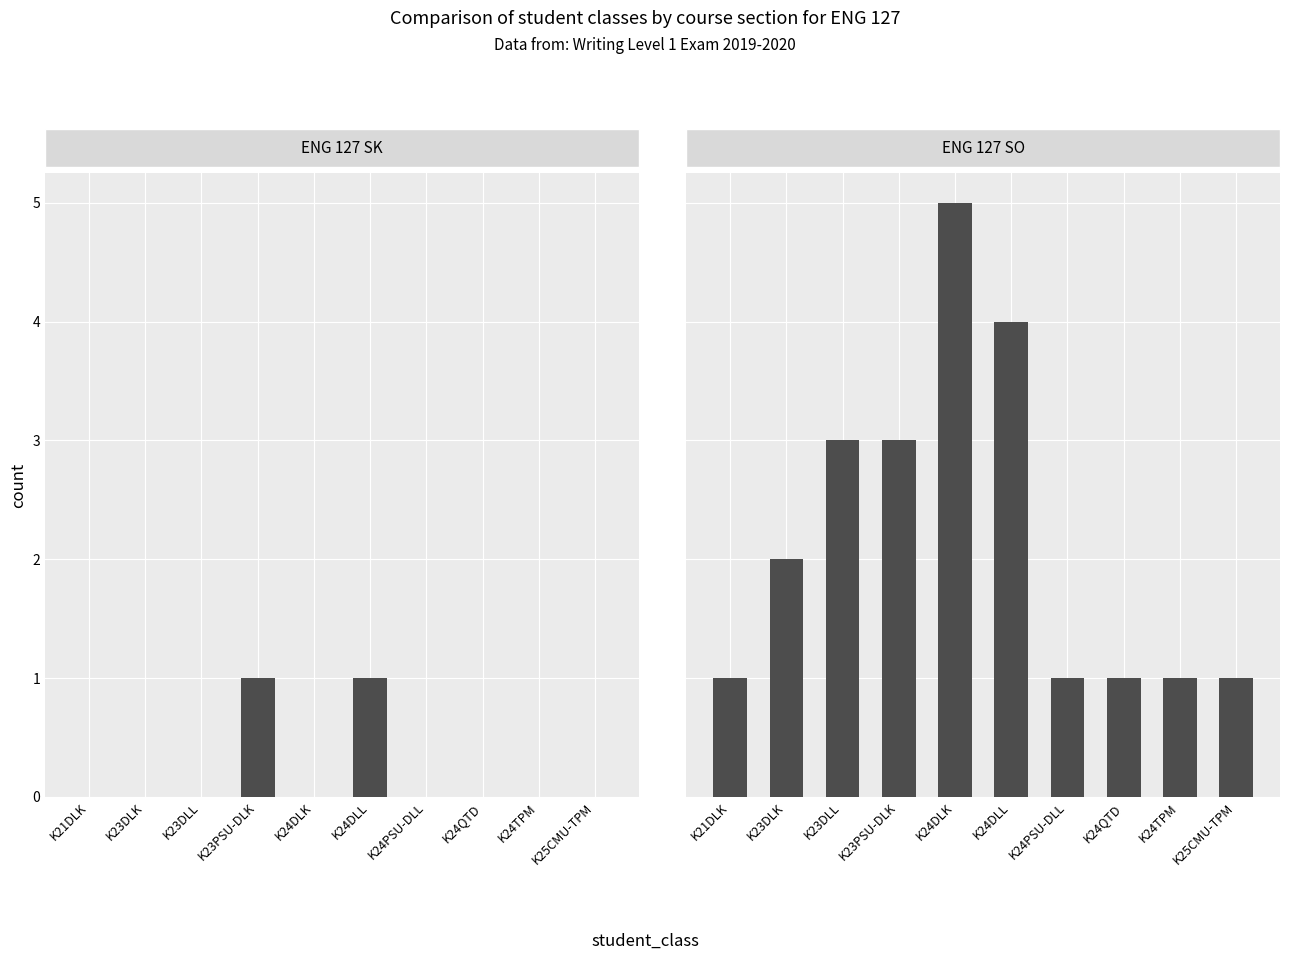

The value of ENG 127 SO at K23DLL is 3. True or false?

True